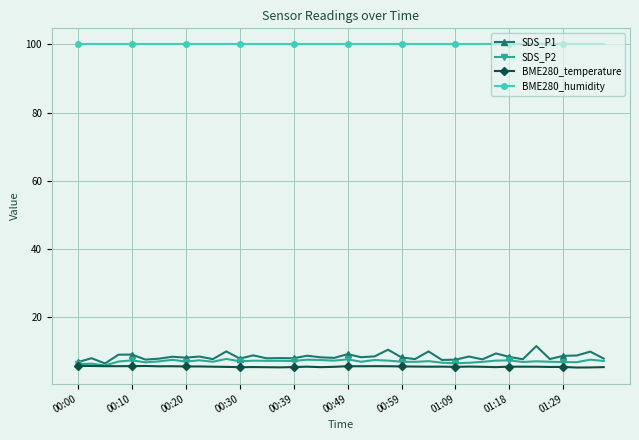

Which series has the widest spread of values?

SDS_P1